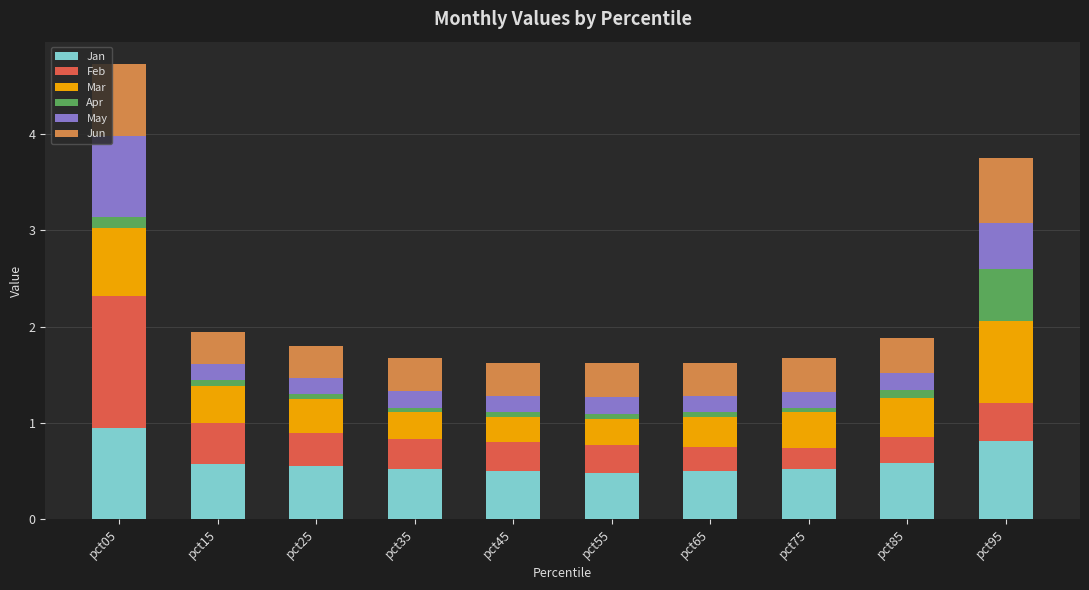

At which category is the sum across all series the highest?

pct05